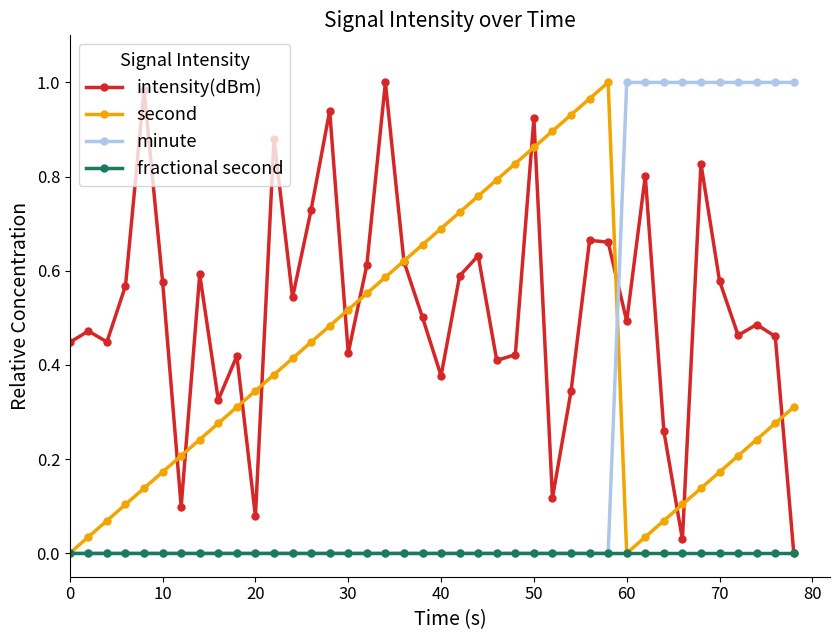

True or false: minute and intensity(dBm) intersect in this chart.

True